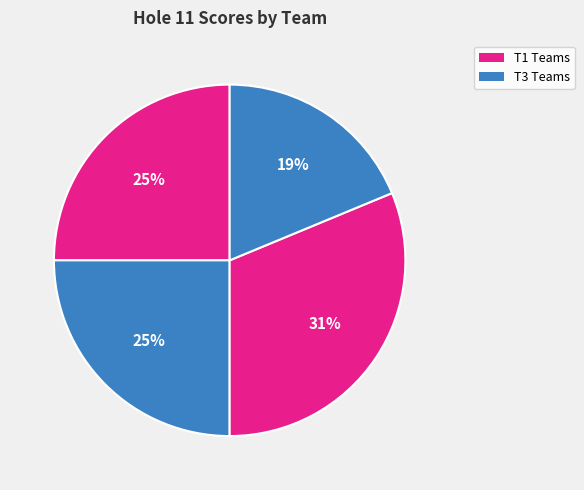

How many slices are in this pie chart?

4